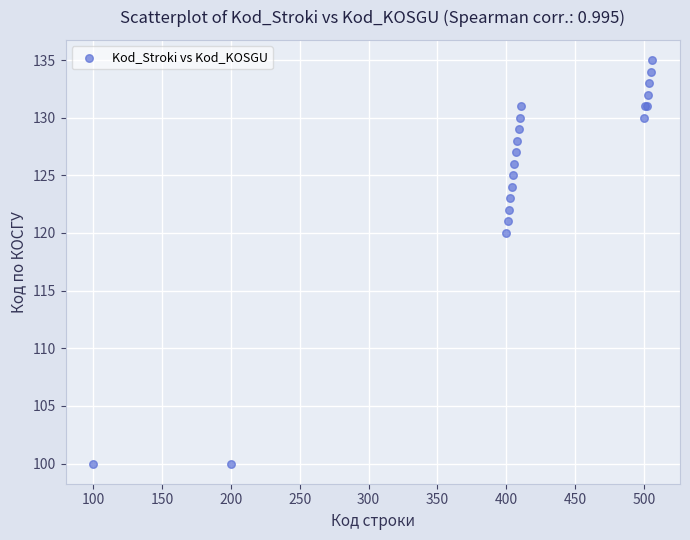

What Y value in the scatter plot is closest to 117?

120